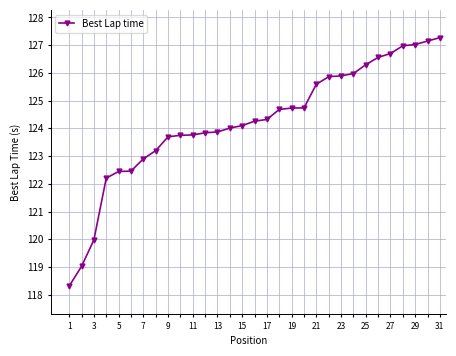

What is the value of the 24th point from the left?

126.0